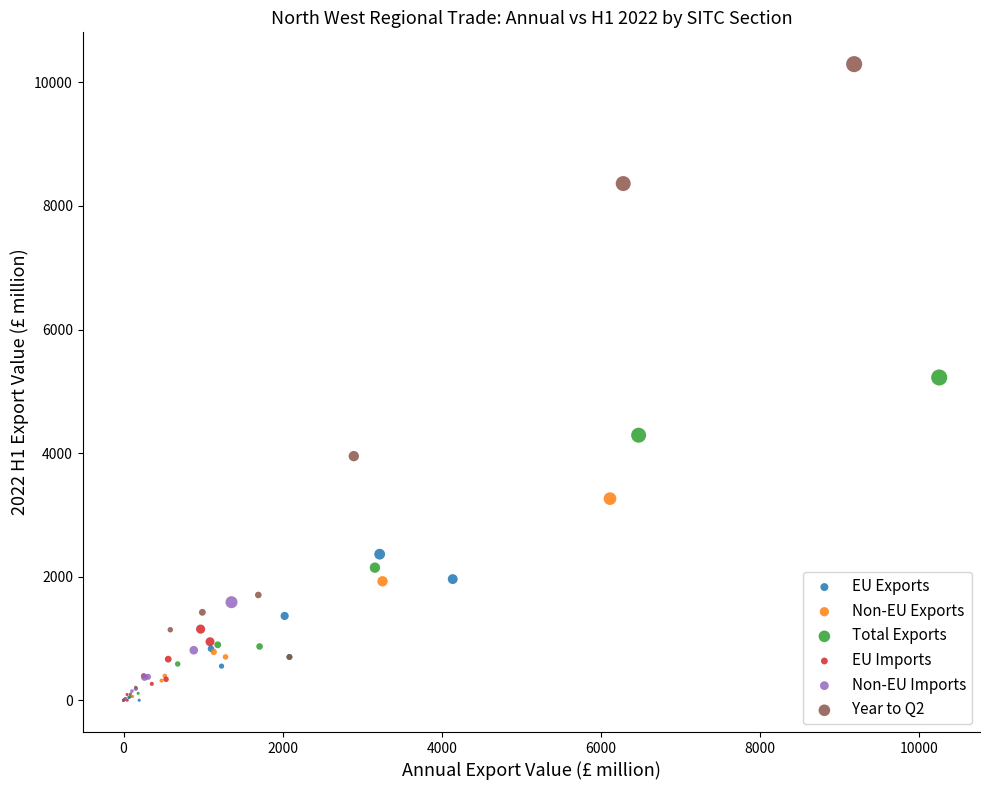

Which series has the largest Y range (max minus min)?

Year to Q2